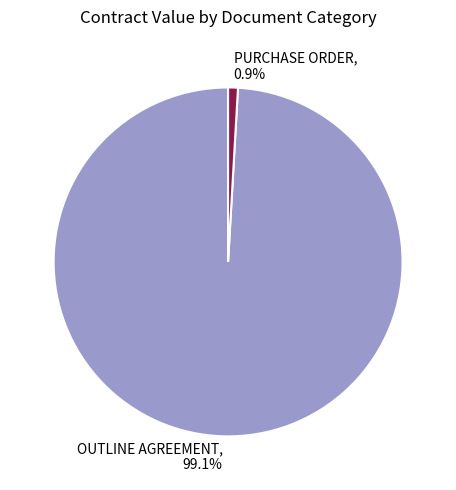

Which slice is the largest?

OUTLINE AGREEMENT